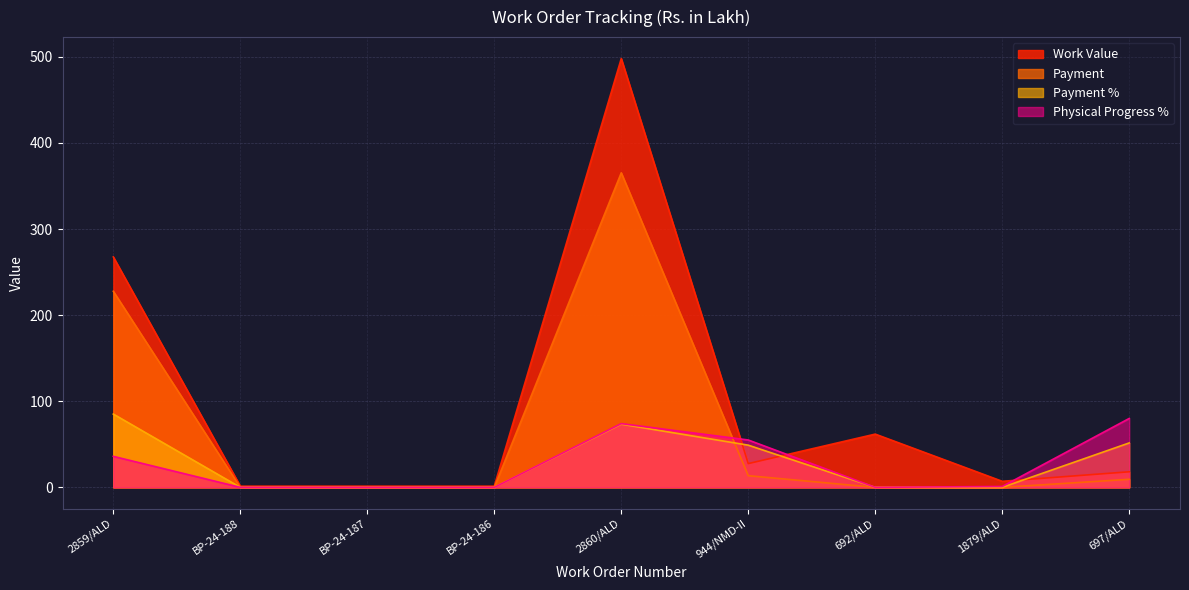

How many lines are shown in the chart?

4